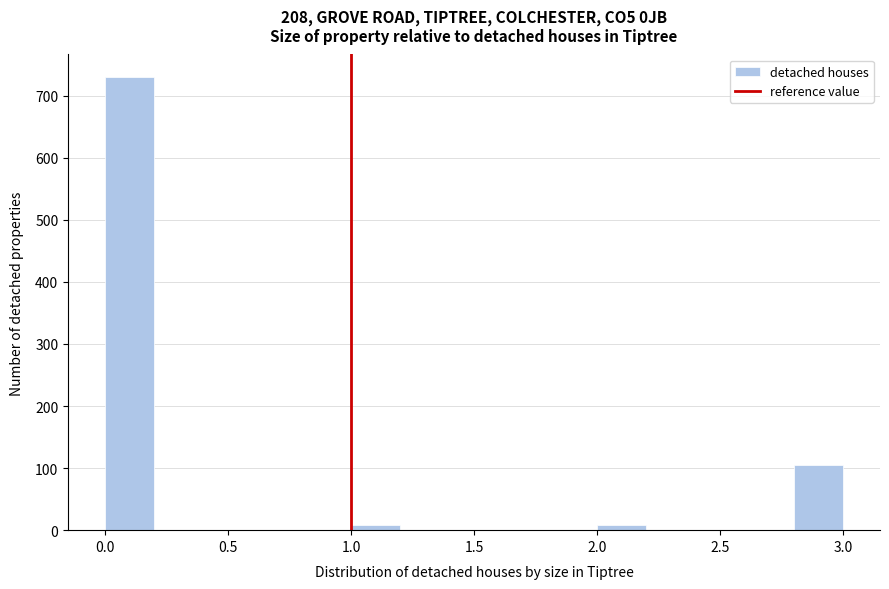

Reading left to right, transcribe this chart: for each bar, give the range it covers on the x-axis and its height. The values are not printed on the chart, so give them approximately, as read against the axis.

0.0 to 0.2: 730
0.2 to 0.4: 0
0.4 to 0.6: 0
0.6 to 0.8: 0
0.8 to 1.0: 0
1.0 to 1.2: under 10
1.2 to 1.4: 0
1.4 to 1.6: 0
1.6 to 1.8: 0
1.8 to 2.0: 0
2.0 to 2.2: under 10
2.2 to 2.4: 0
2.4 to 2.6: 0
2.6 to 2.8: 0
2.8 to 3.0: 110